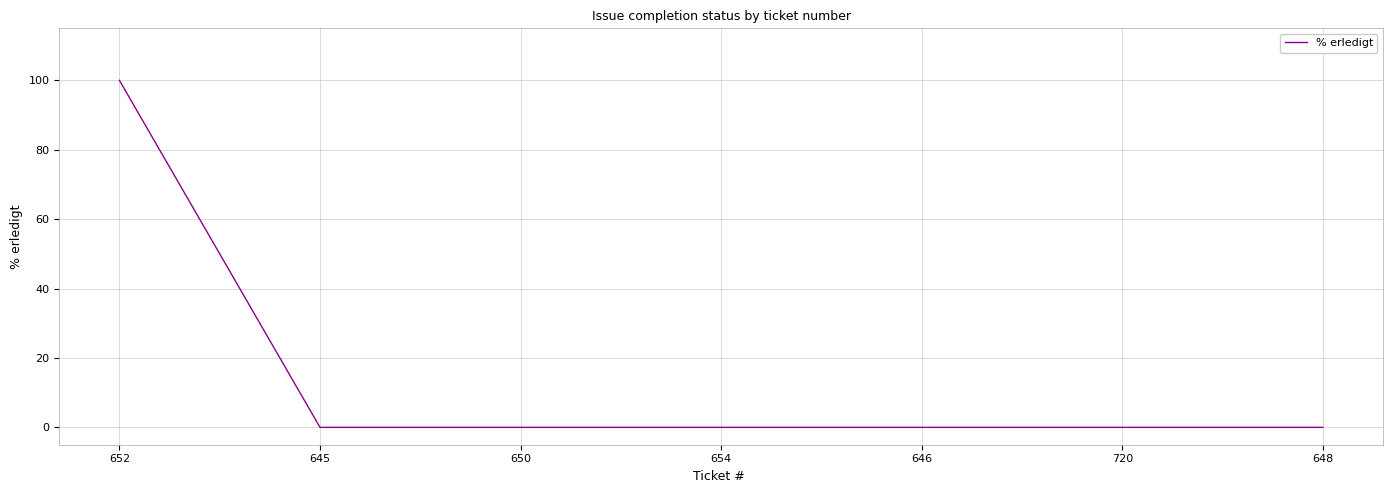

What is the difference between the maximum and minimum values?

100